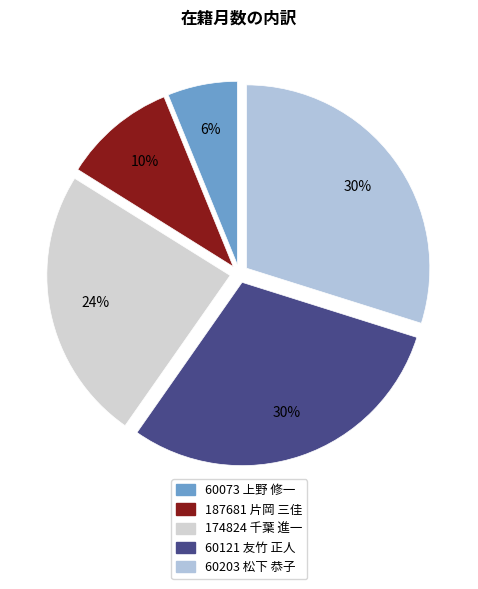

Which has a higher value, 60203 松下 恭子 or 187681 片岡 三佳?

60203 松下 恭子